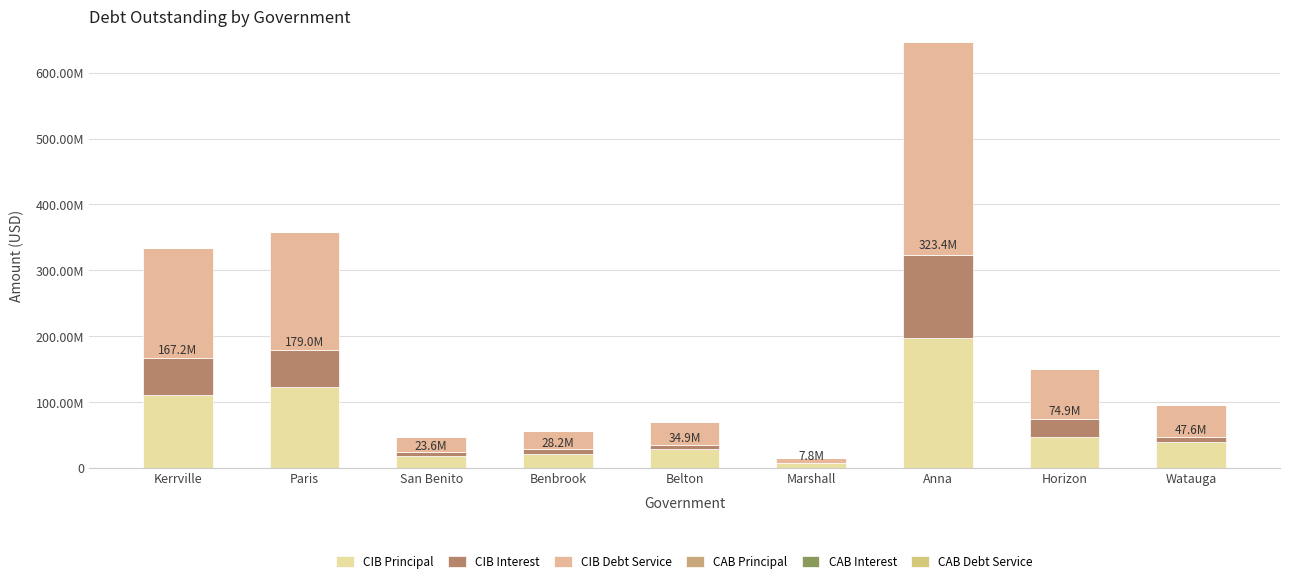

Rank the categories by CIB Interest value from lowest to highest.

Marshall, San Benito, Belton, Benbrook, Watauga, Horizon, Paris, Kerrville, Anna